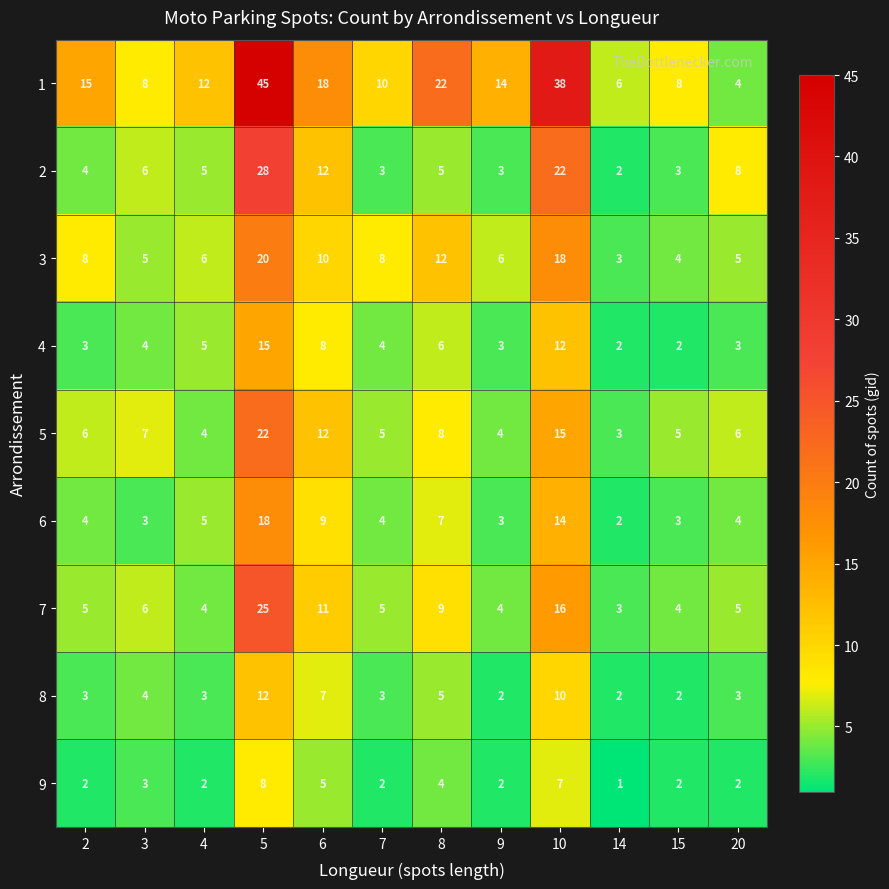

Which category has the lowest value across all series?

14